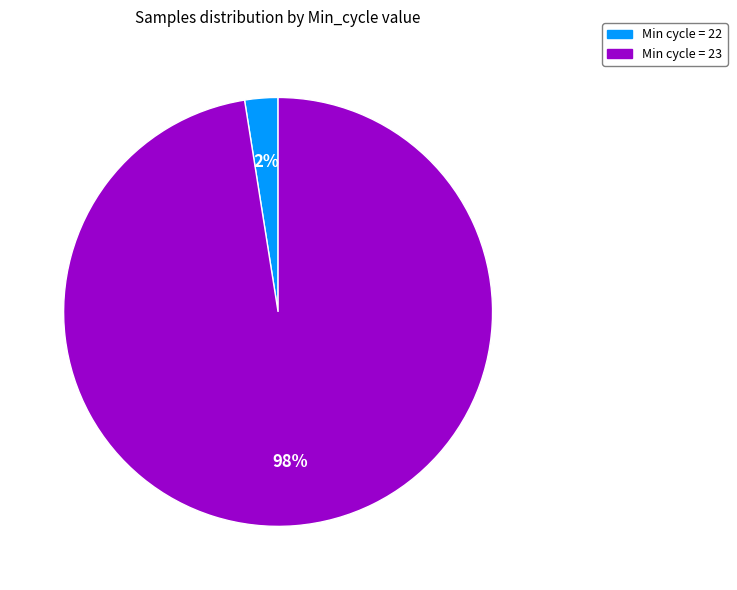

To the nearest percent, what is the average slice percentage?

50%